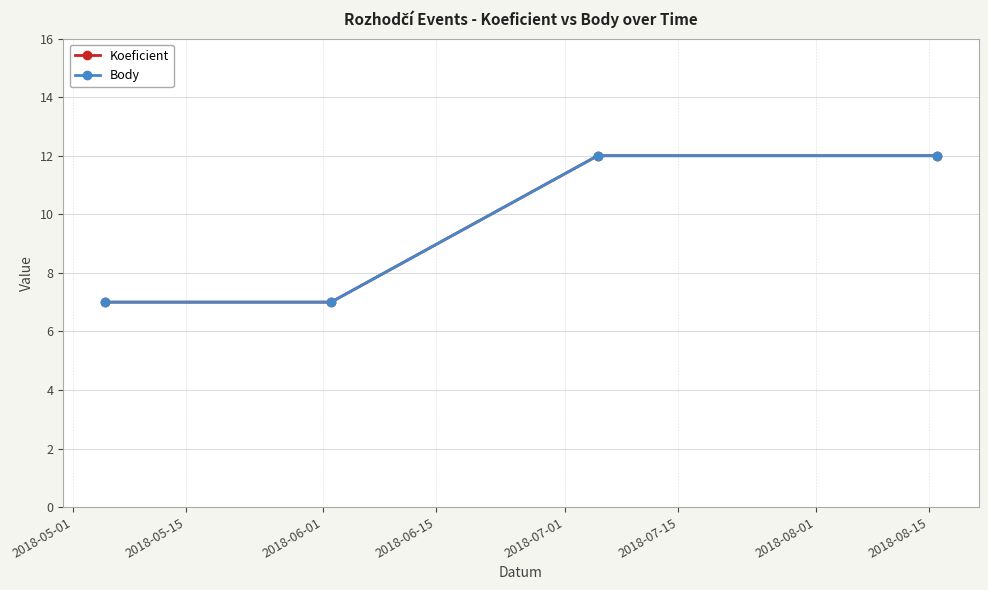

Count the number of data series in this chart.

2